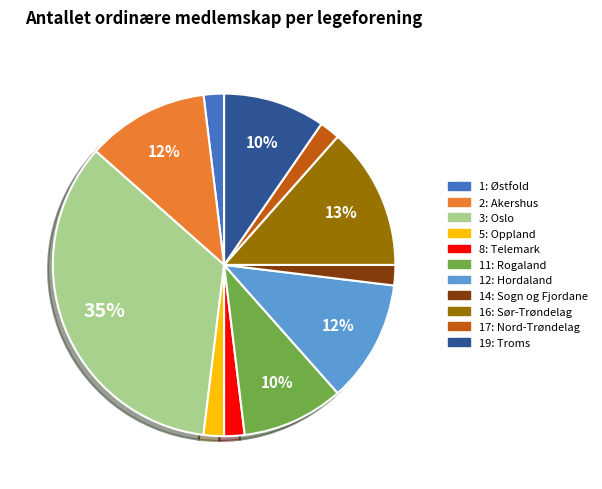

Does 14: Sogn og Fjordane account for over 50% of the chart?

No